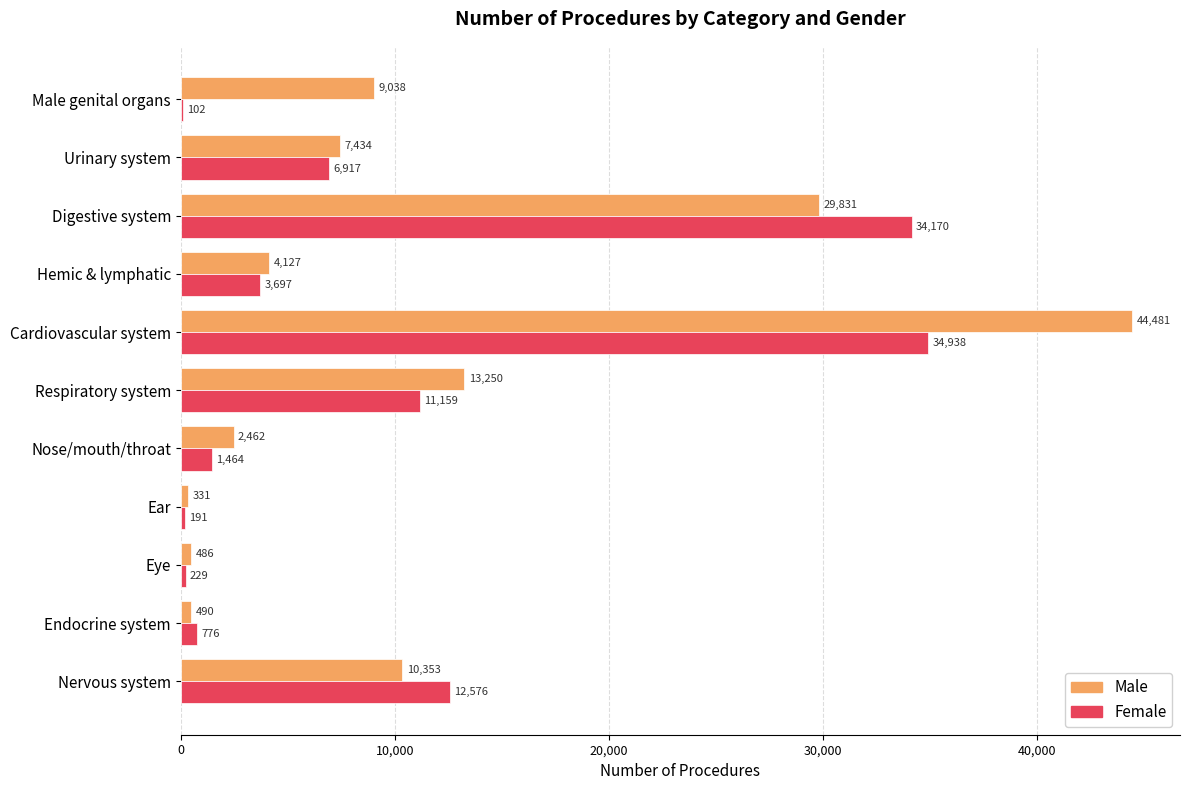

Which series has the largest total across all categories?

Male